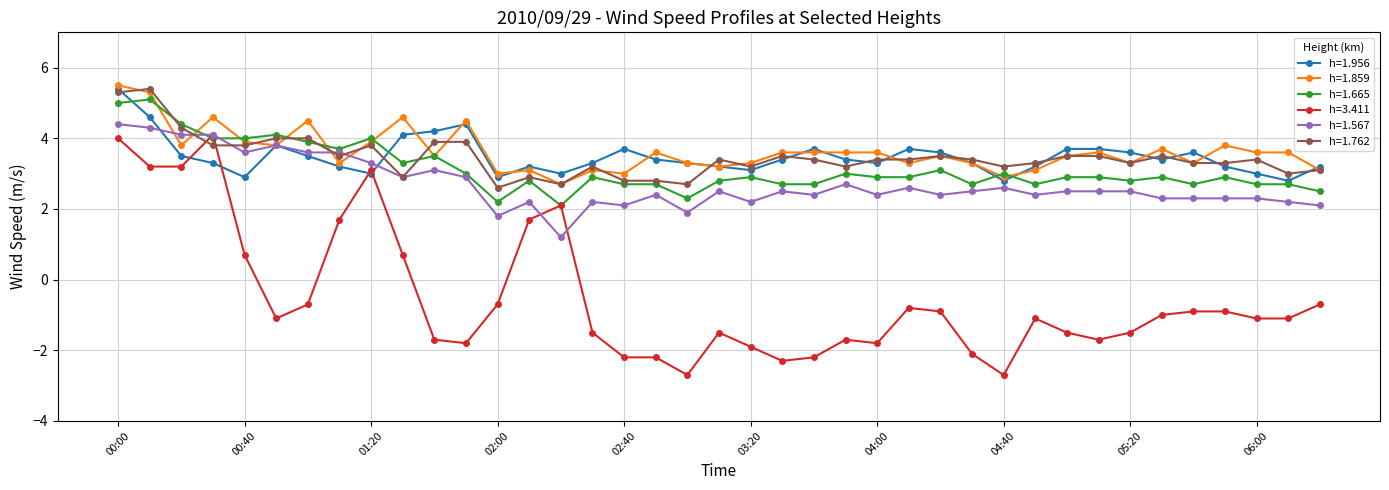

What is the minimum value shown in the chart?

-2.7